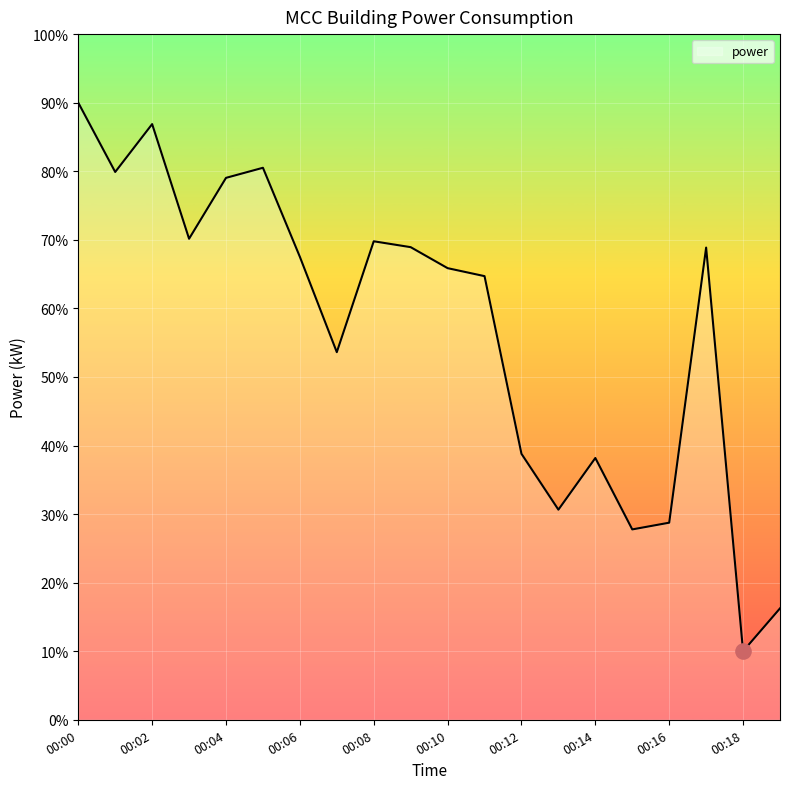

What is the greatest value displayed?

90.0